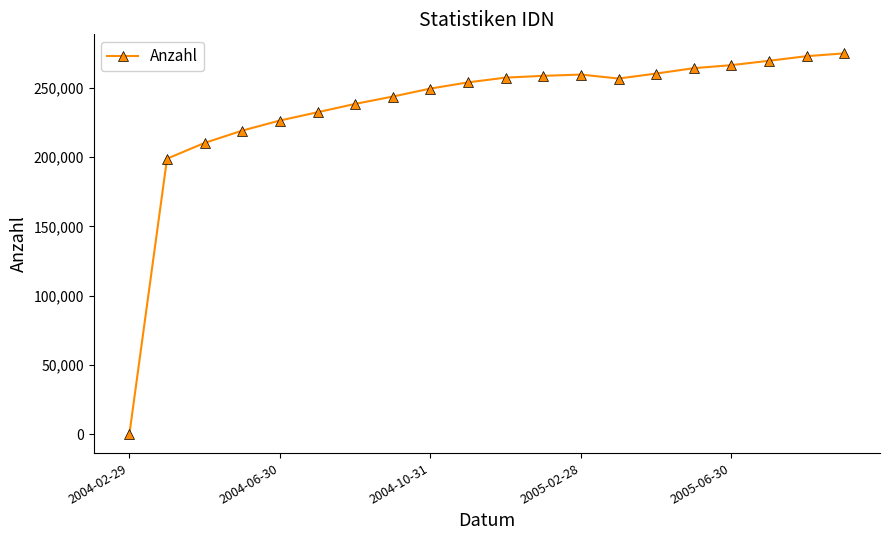

What is the maximum value shown in the chart?

274866